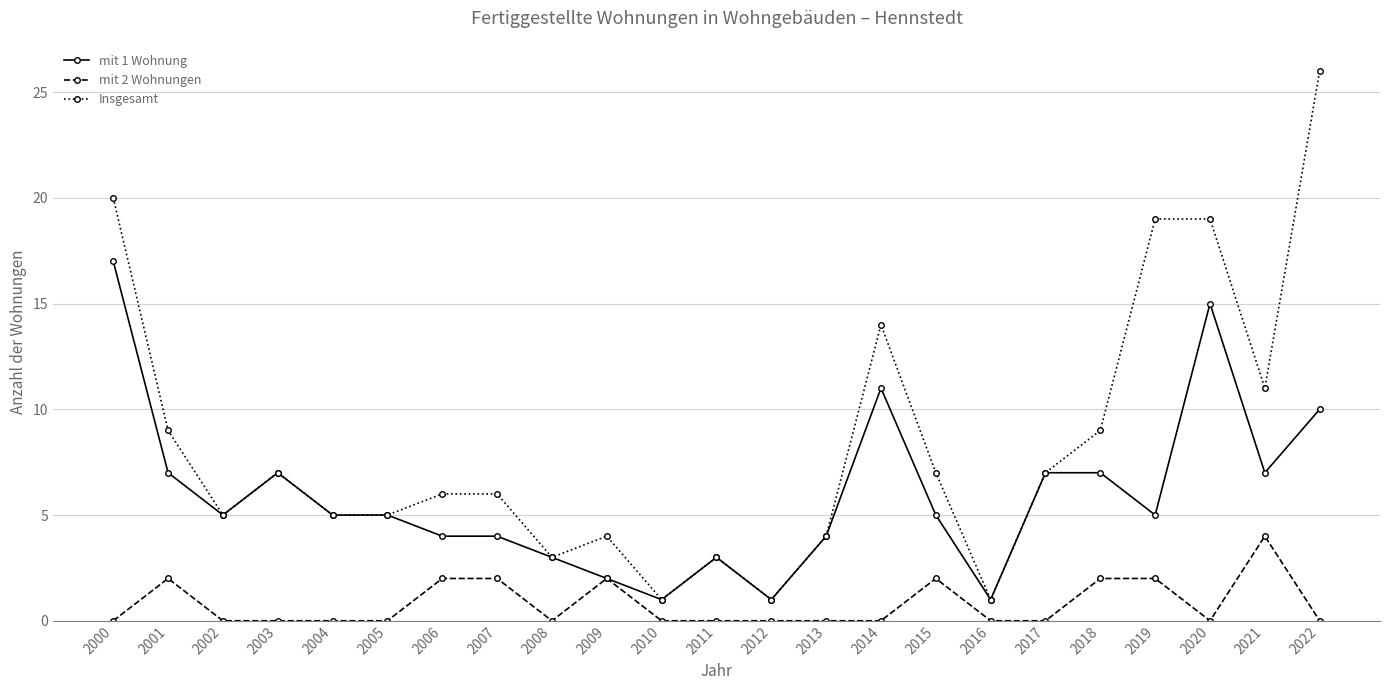

What is the difference between the maximum and second lowest values in the mit 2 Wohnungen series?

4